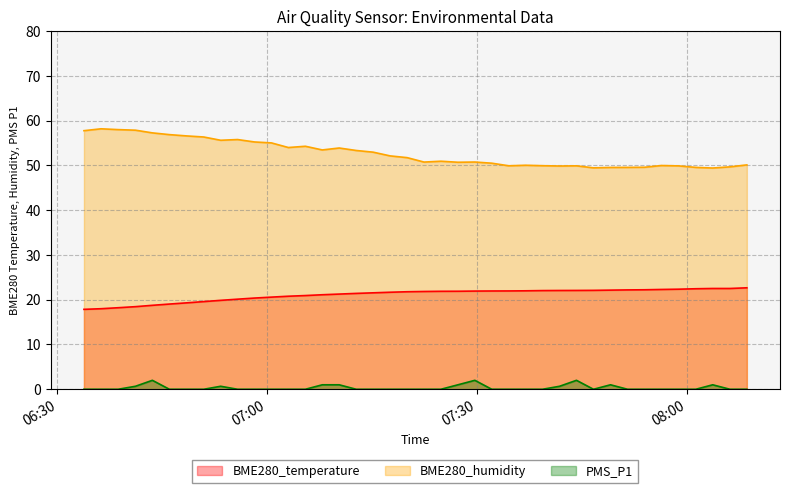

At how many categories does at least one series exceed 2?

40